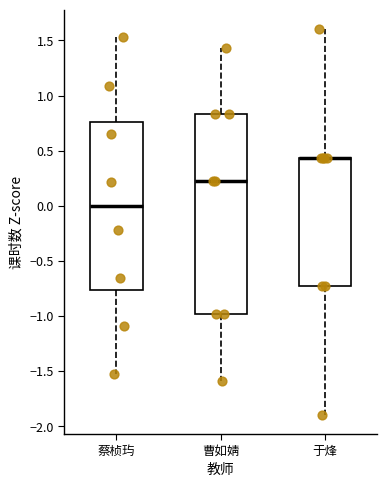

Reading left to right, read every box against the y-axis: the position of its median line, the range the box covers, and the ends of its whiskers. The values are not printed on the chart, so give them approximately, as read against the axis.

蔡桢玙: median 0.00, box -0.75 to 0.75, whiskers -1.55 to 1.55
曹如婧: median 0.25, box -1.00 to 0.85, whiskers -1.60 to 1.45
于烽: median 0.45 (drawn on the box's upper edge), box -0.75 to 0.45, whiskers -1.90 to 1.60